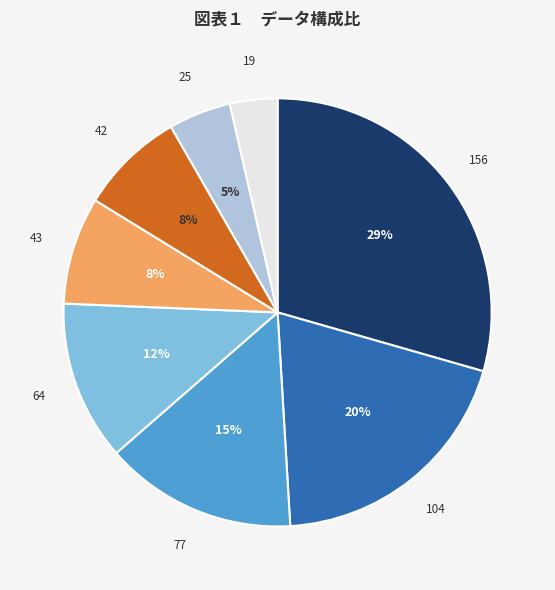

Count the number of slices in the pie.

8